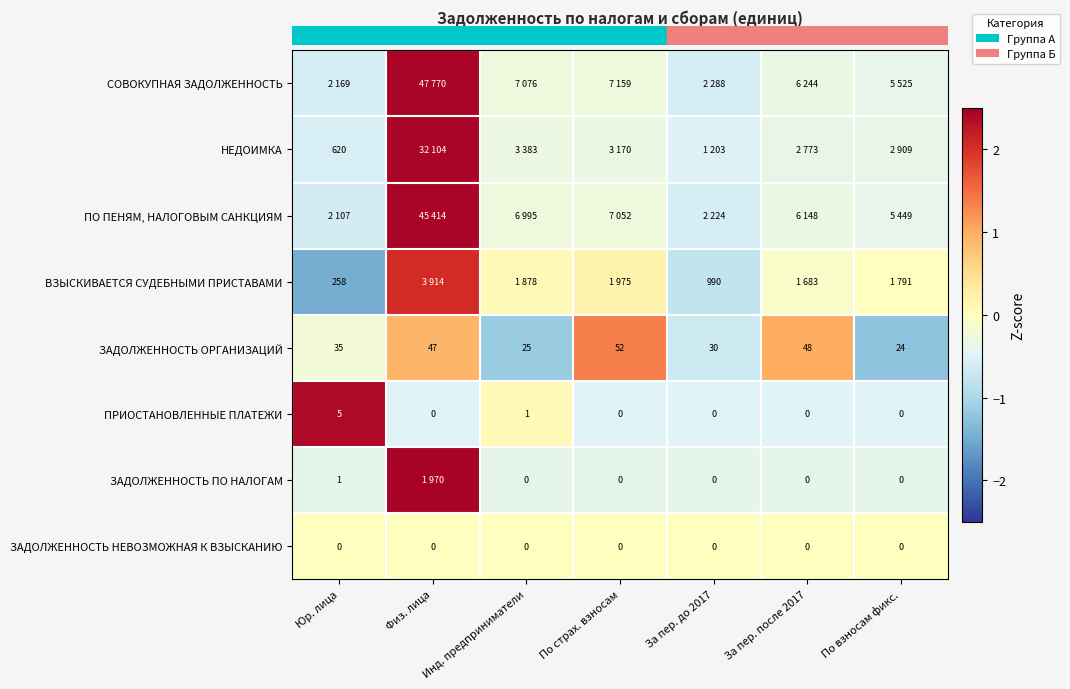

Which category has the lowest value in the row_3 series?

Юр. лица